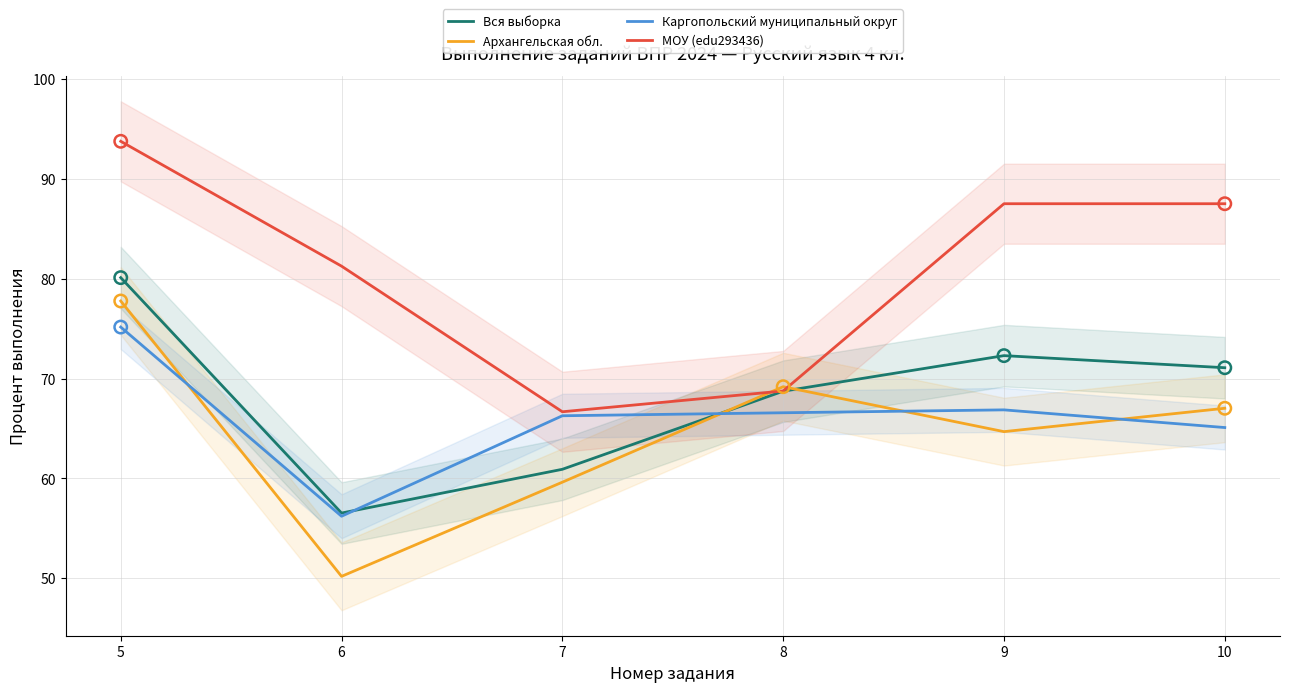

At which category is the sum across all series the highest?

5